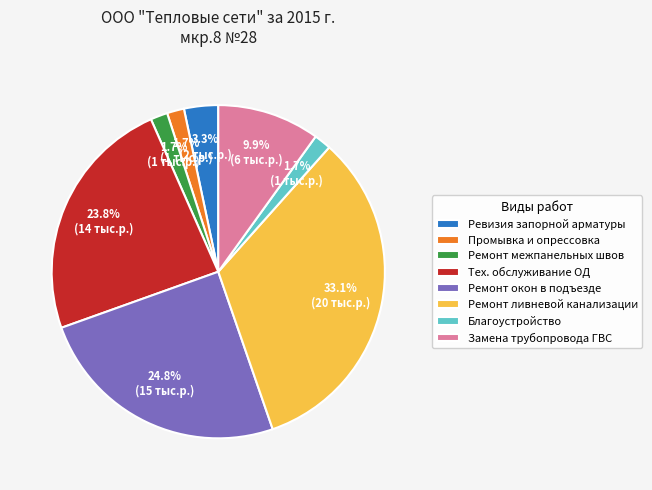

To the nearest percent, what is the average slice percentage?

12%